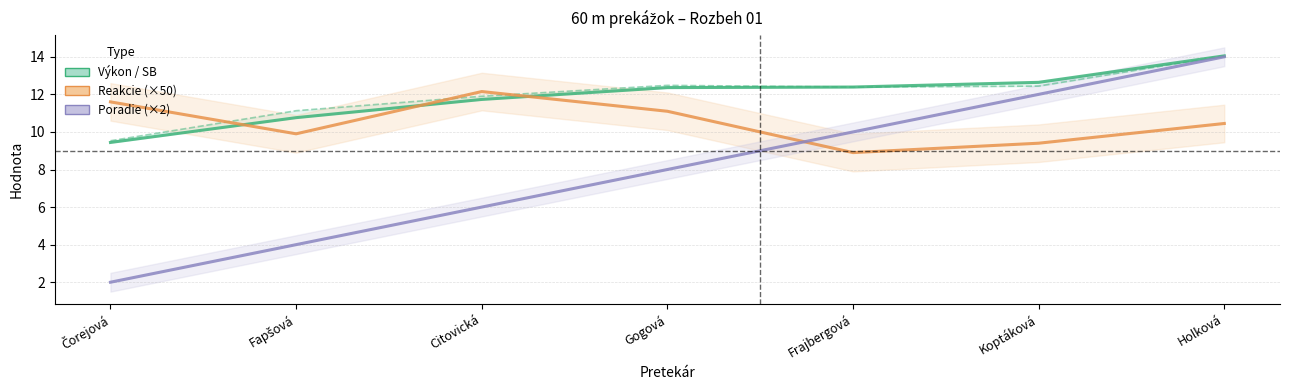

The value of SB at Koptáková is 12.4. True or false?

True